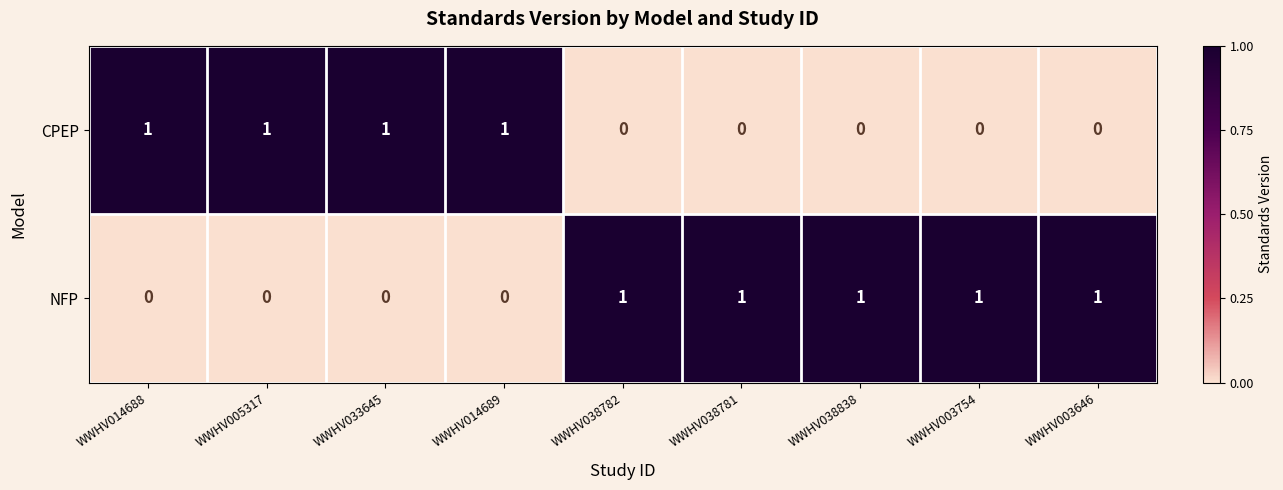

What is the sum of all CPEP values?

4